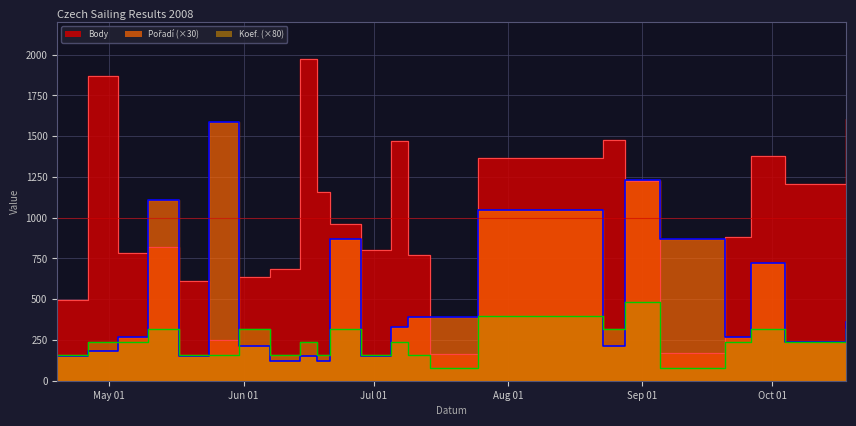

What is the highest value of the Koef. series?

480